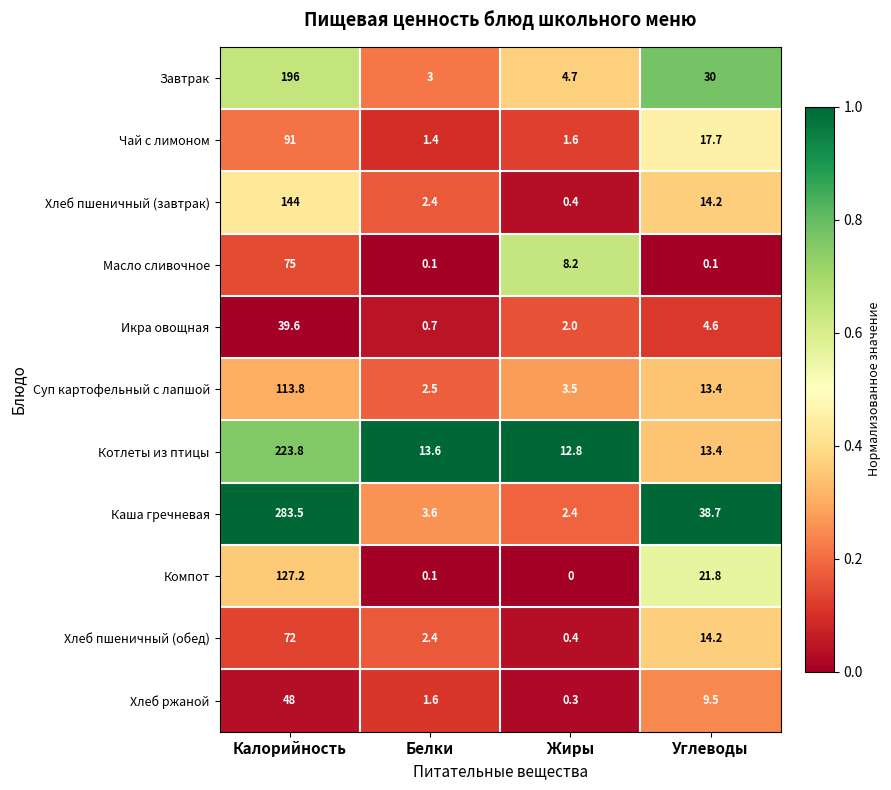

The value of Чай с лимоном at Жиры is 1.6. True or false?

True